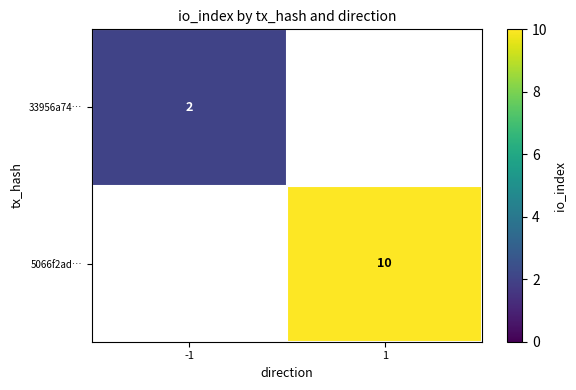

What is the maximum value shown in the chart?

10.0